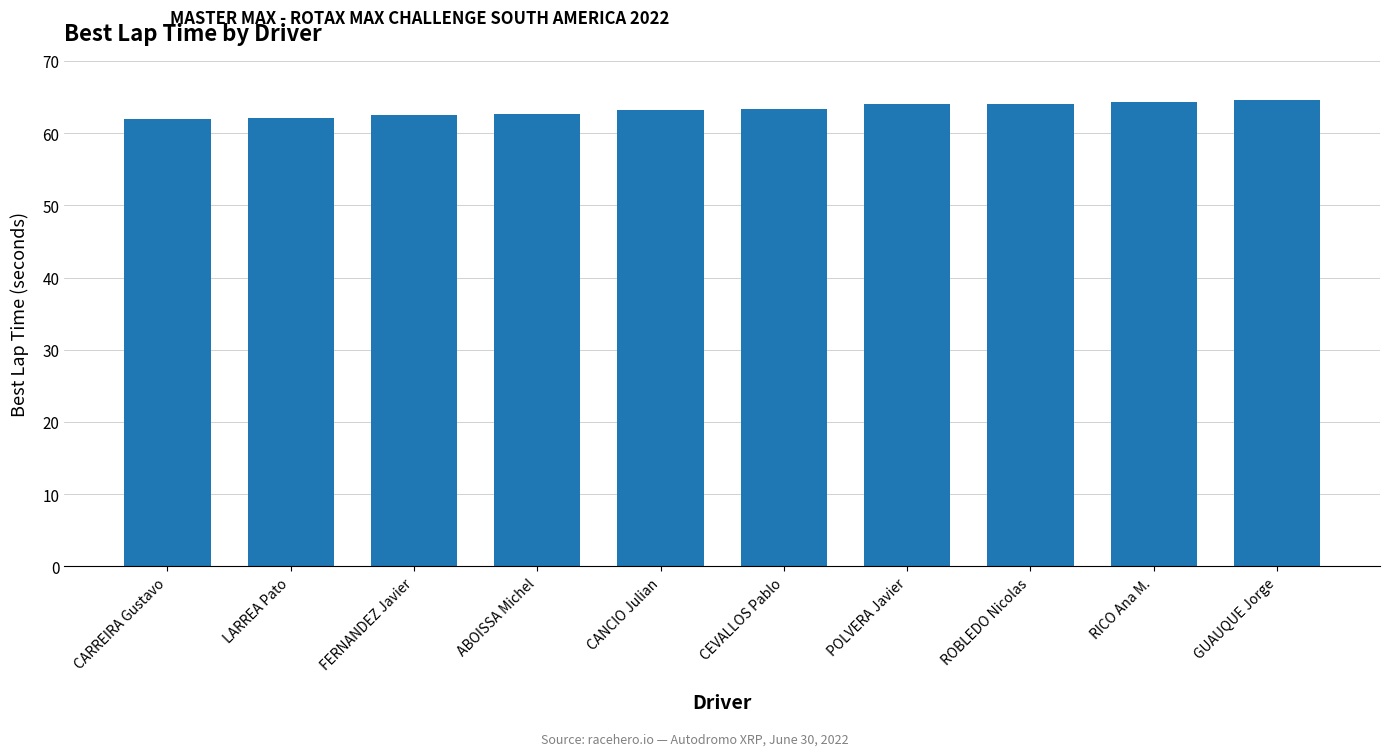

Between CANCIO Julian and GUAUQUE Jorge, which is larger?

GUAUQUE Jorge